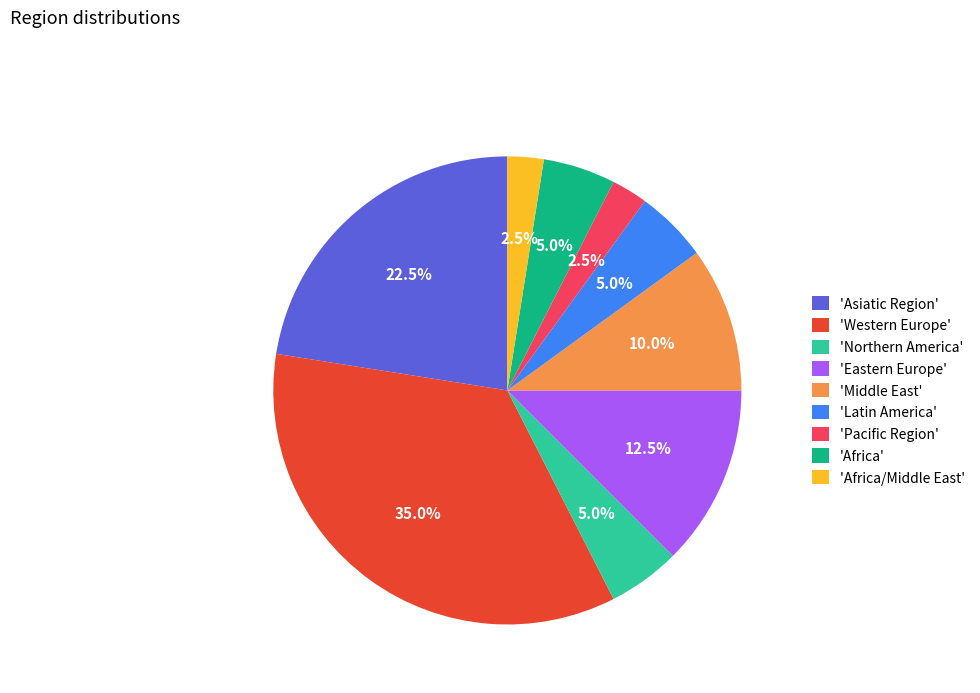

How many slices are in this pie chart?

9